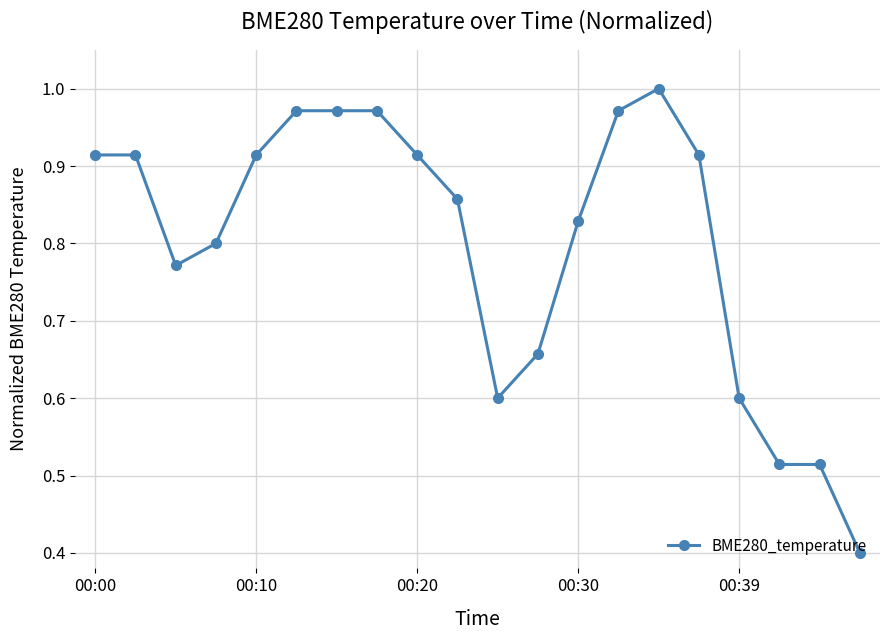

What is the difference between the second highest and minimum values?

0.6